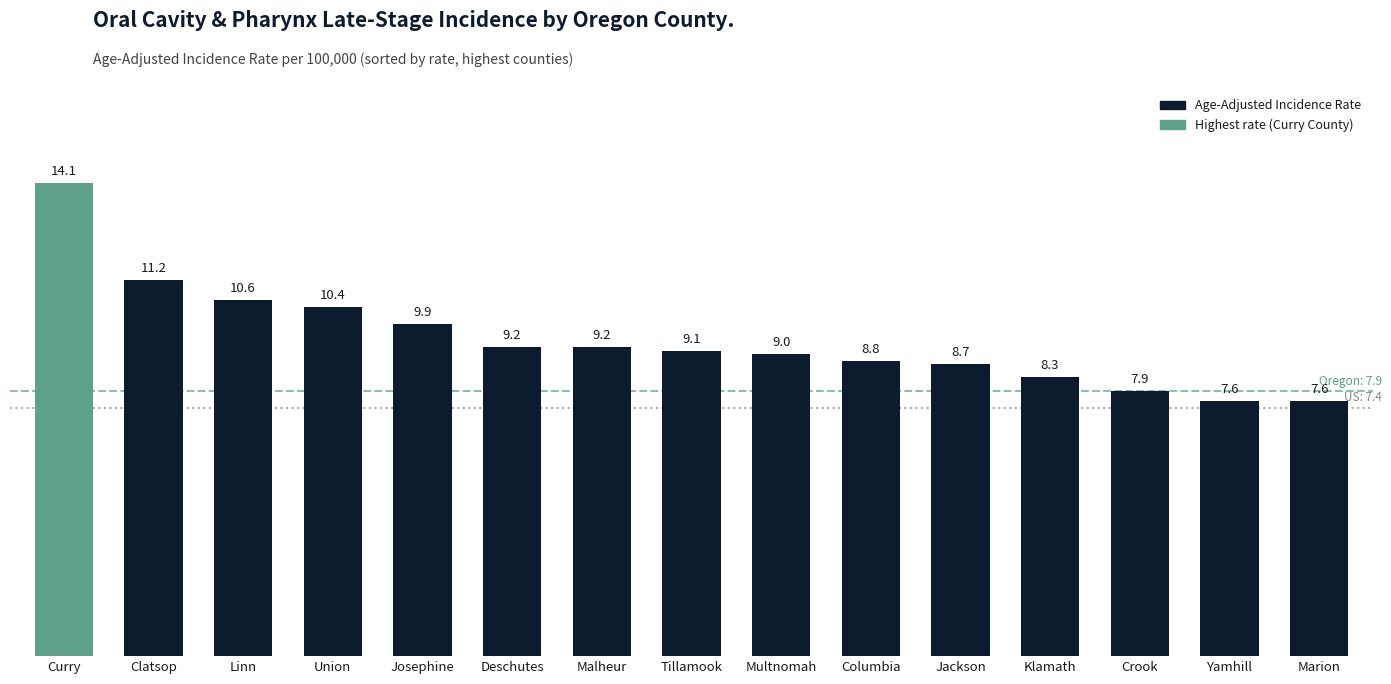

Is it true that the value at Deschutes is 9.2?

True